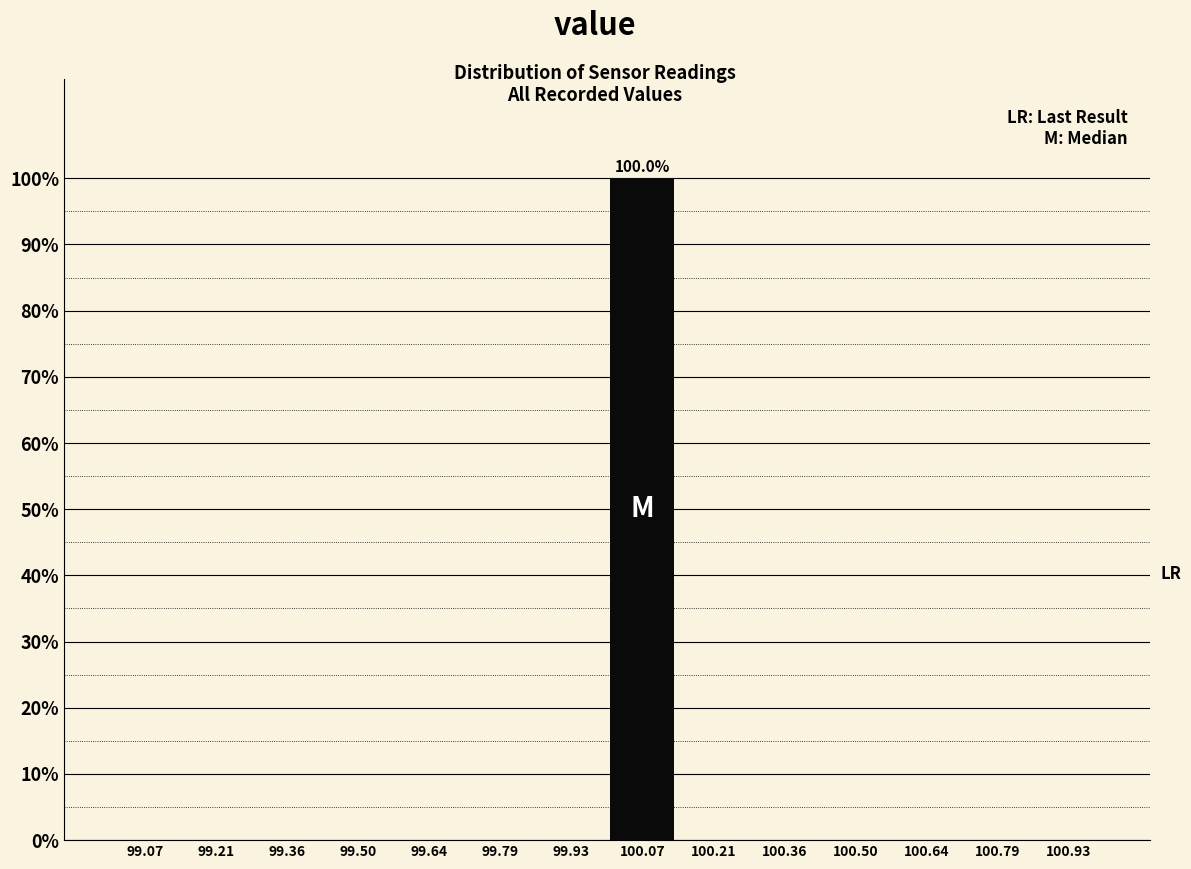

Over which range of the x-axis is the bar tallest?

100.00 to 100.14